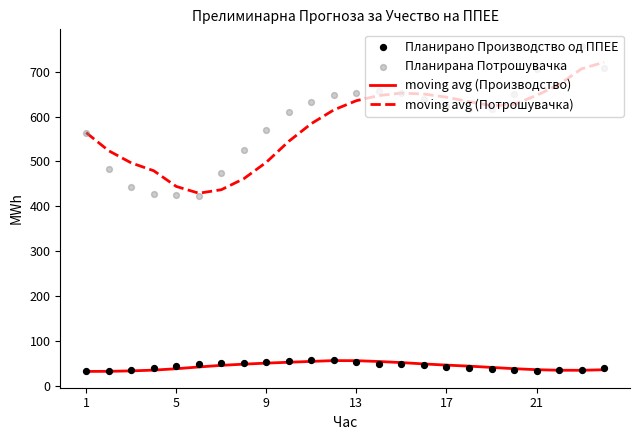

Which series contains the highest Y value?

Планирана Потрошувачка